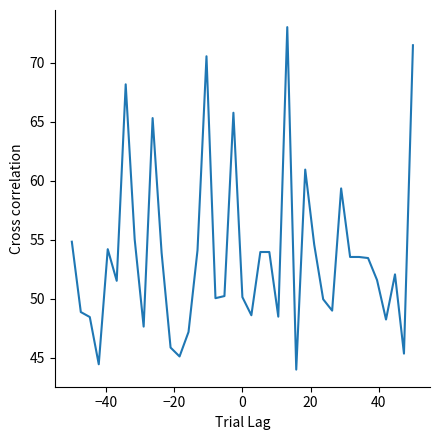

What is the greatest value displayed?

73.0